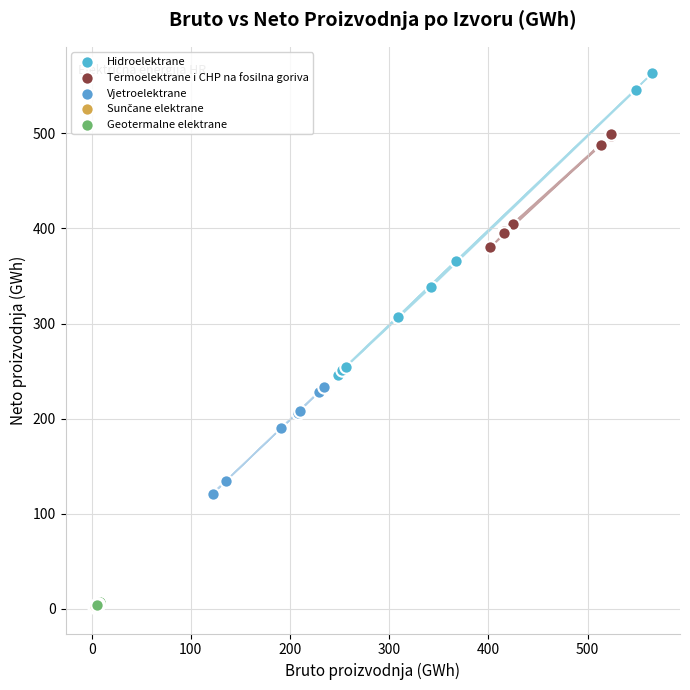

Which series reaches the maximum Y coordinate?

Hidroelektrane